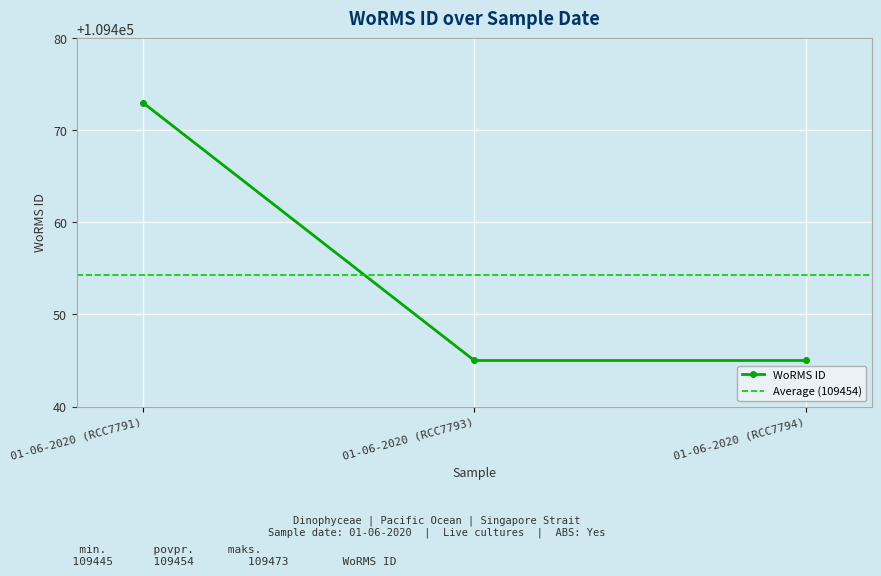

What is the smallest value displayed?

109445